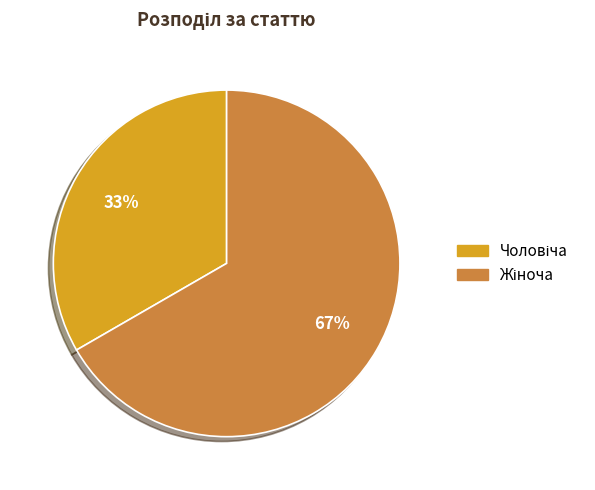

To the nearest percent, what is the average slice percentage?

50%